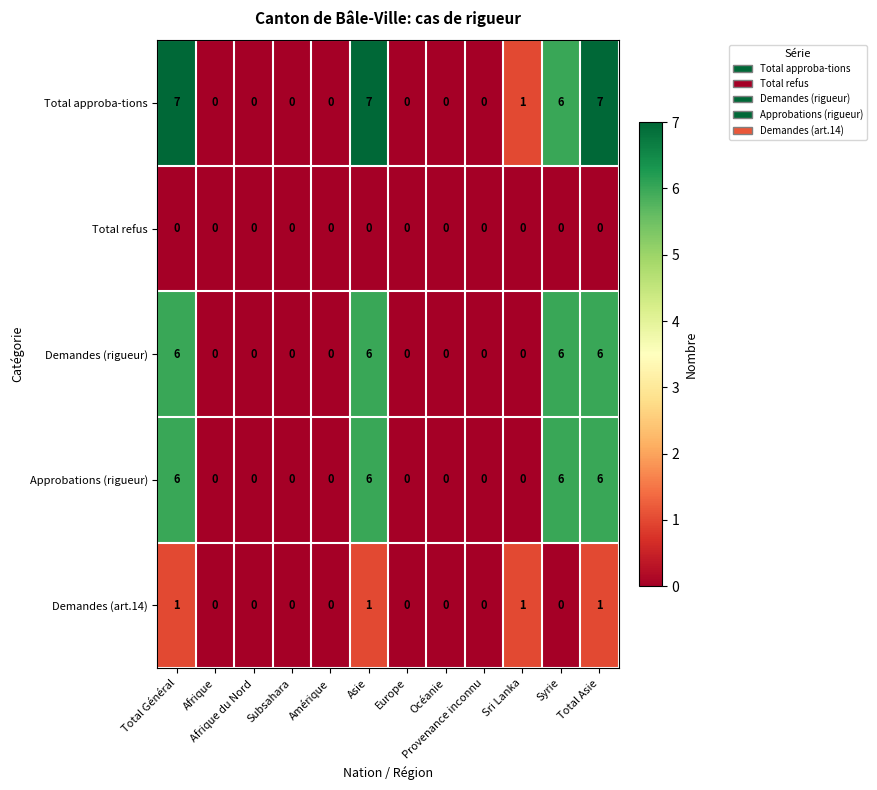

The Approbations (rigueur) series shows -2 at Sri Lanka. True or false?

False